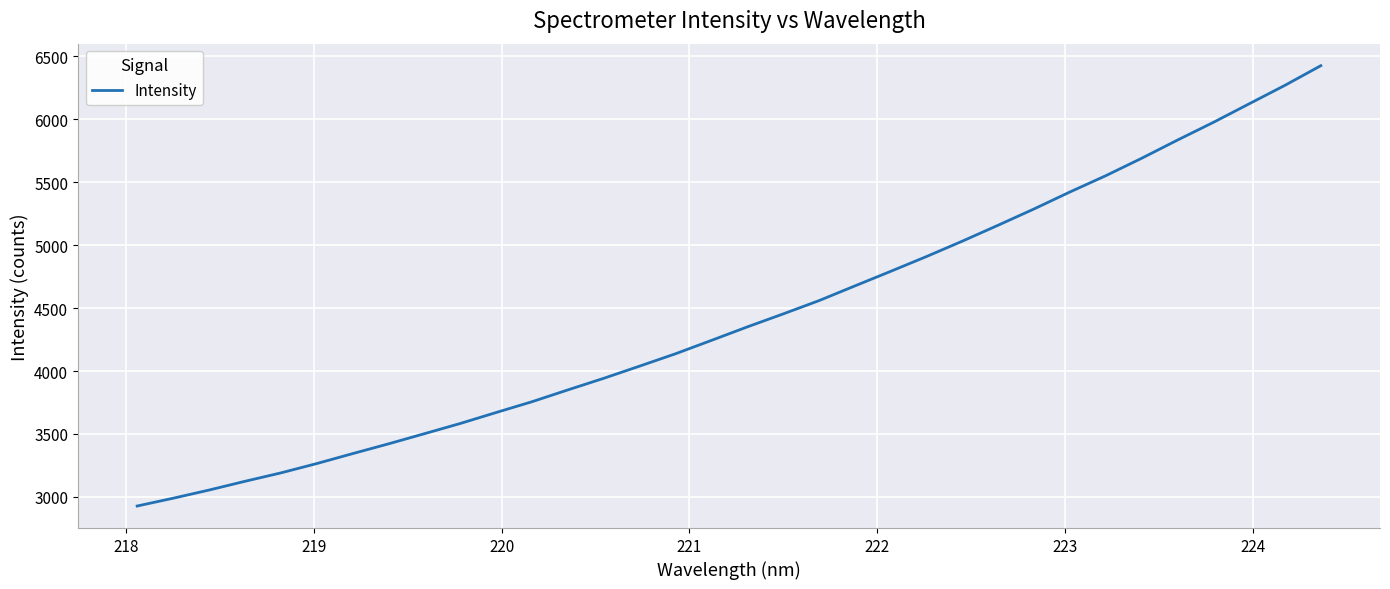

What is the greatest value displayed?

6426.9